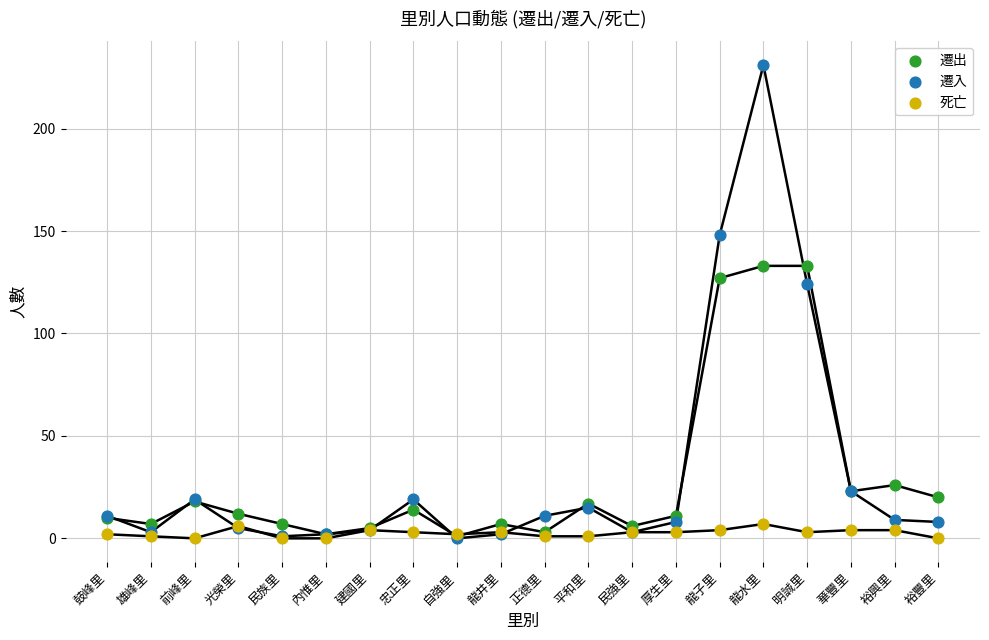

In the 遷入 series, what Y value is closest to 115?

124